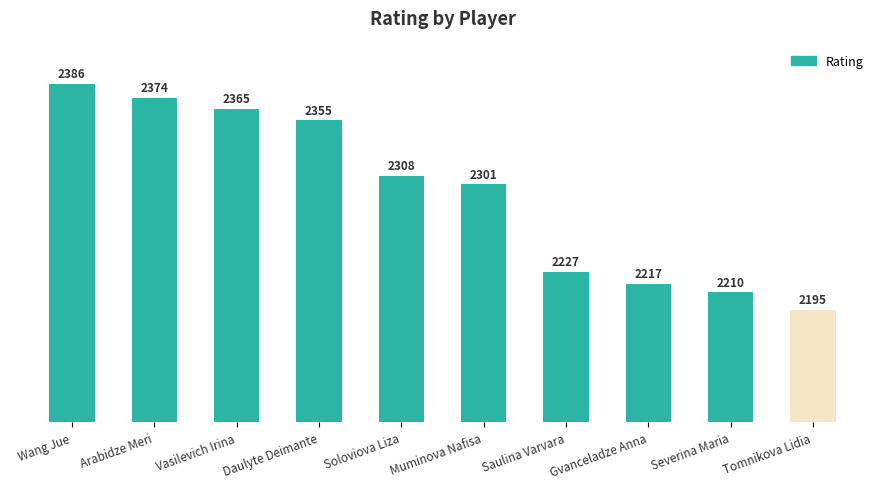

Reading left to right, list all the values displayed in this chart.

2386	2374	2365	2355	2308	2301	2227	2217	2210	2195